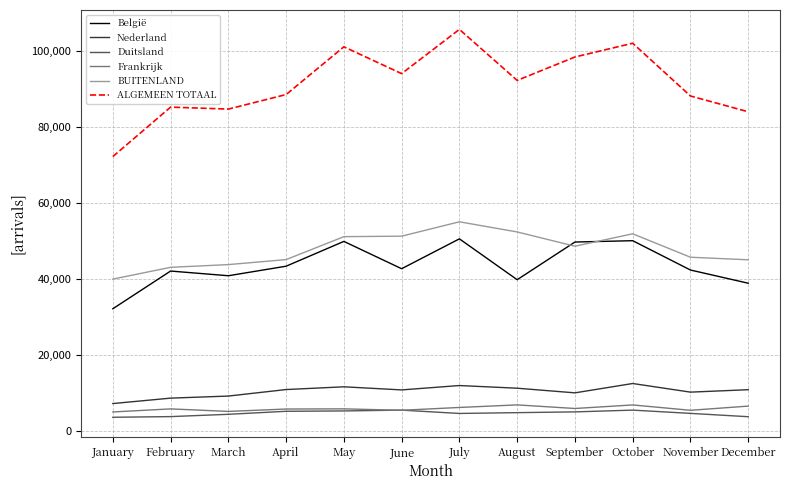

True or false: België and BUITENLAND intersect in this chart.

True